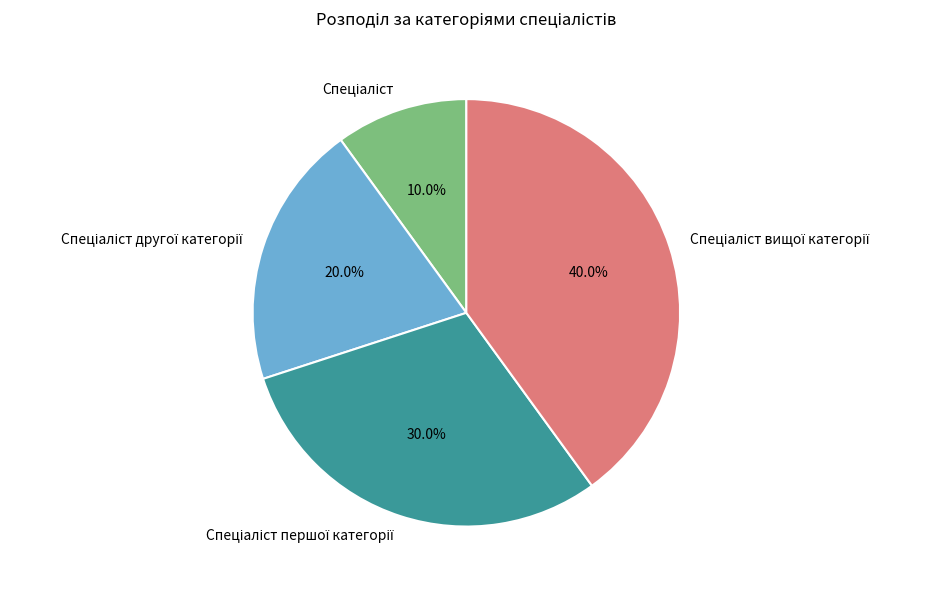

Is there a majority slice in this chart?

No